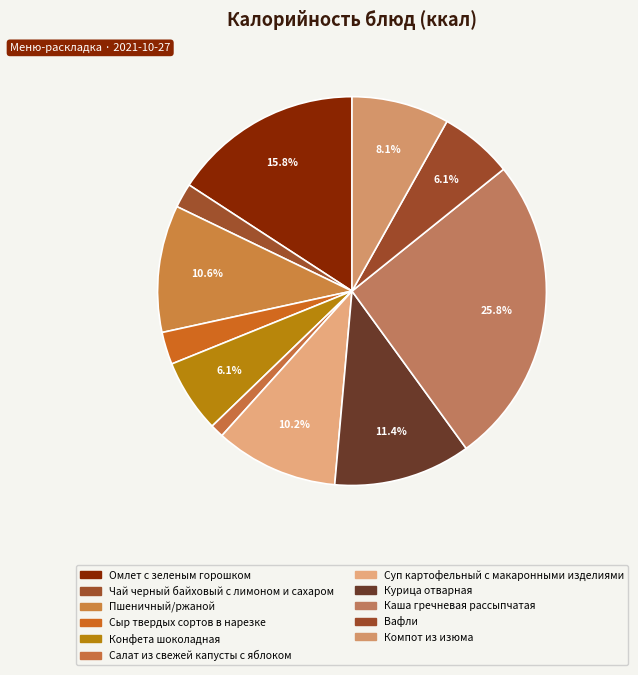

How many segments does this pie chart have?

11